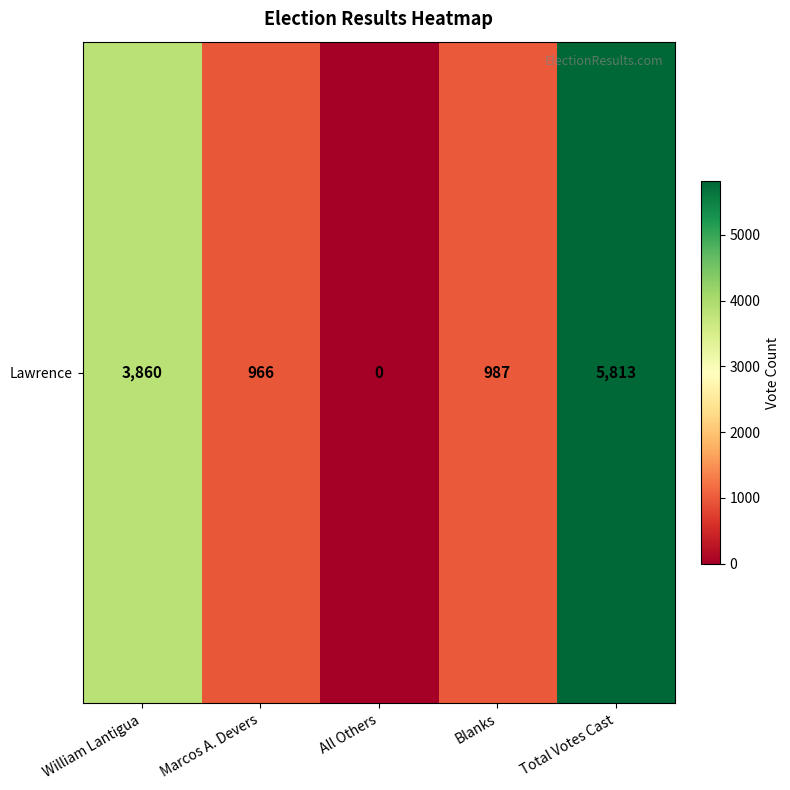

Is it true that the value at Blanks is 987?

True